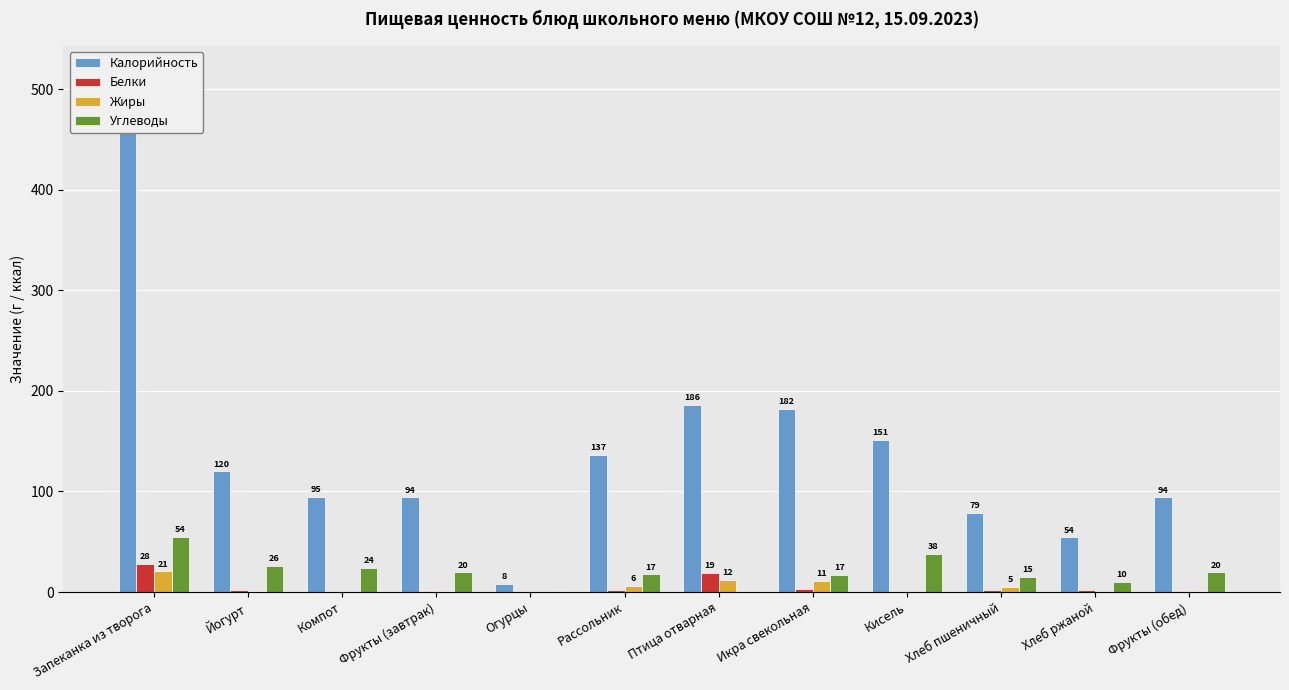

Are the bars grouped side by side (vs. stacked)?

Yes